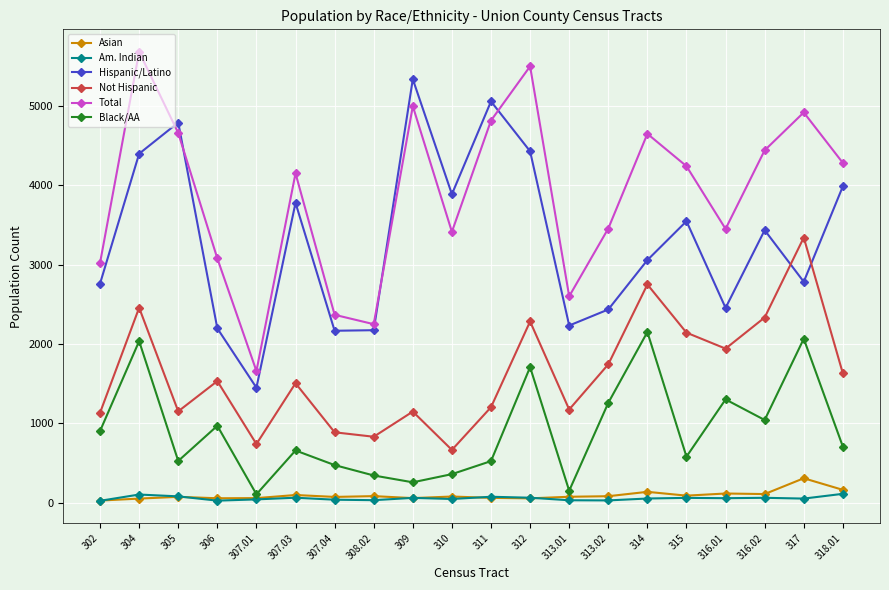

The Not Hispanic series shows 1134 at 302. True or false?

True